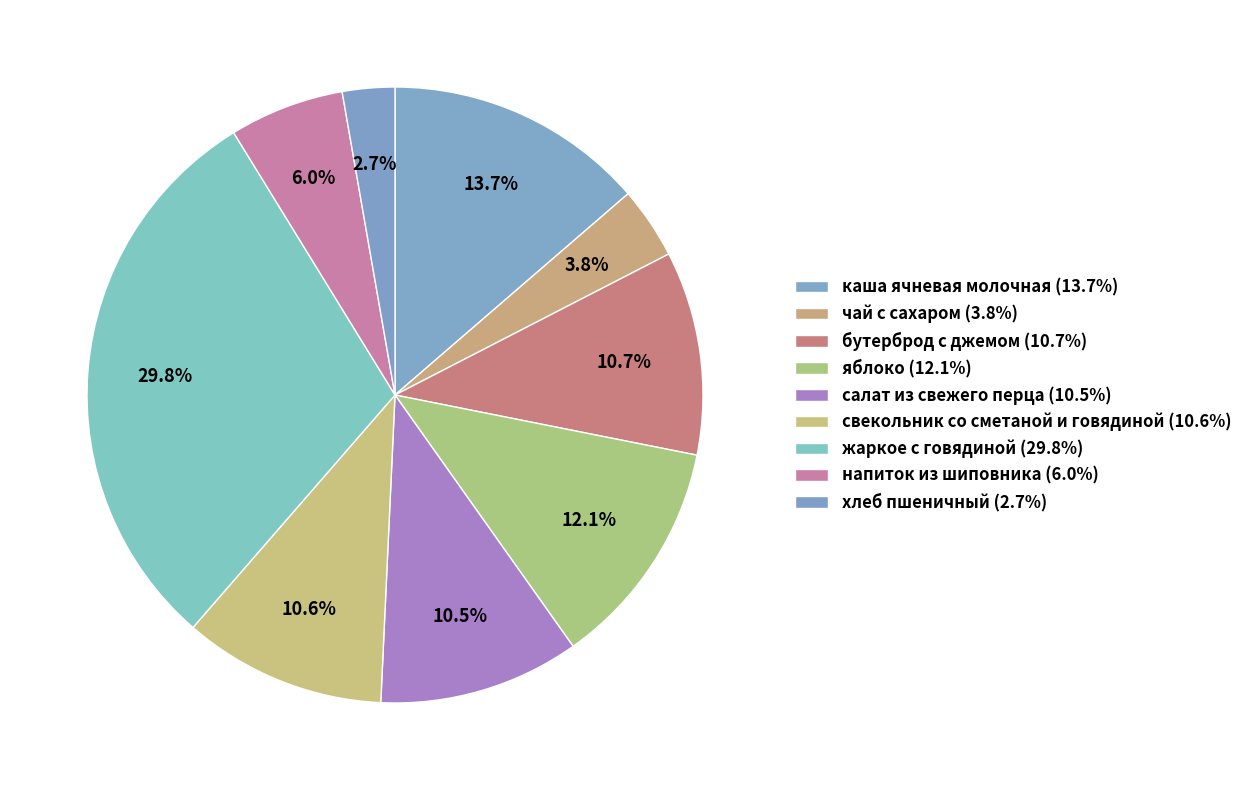

Does any single category account for the majority?

No